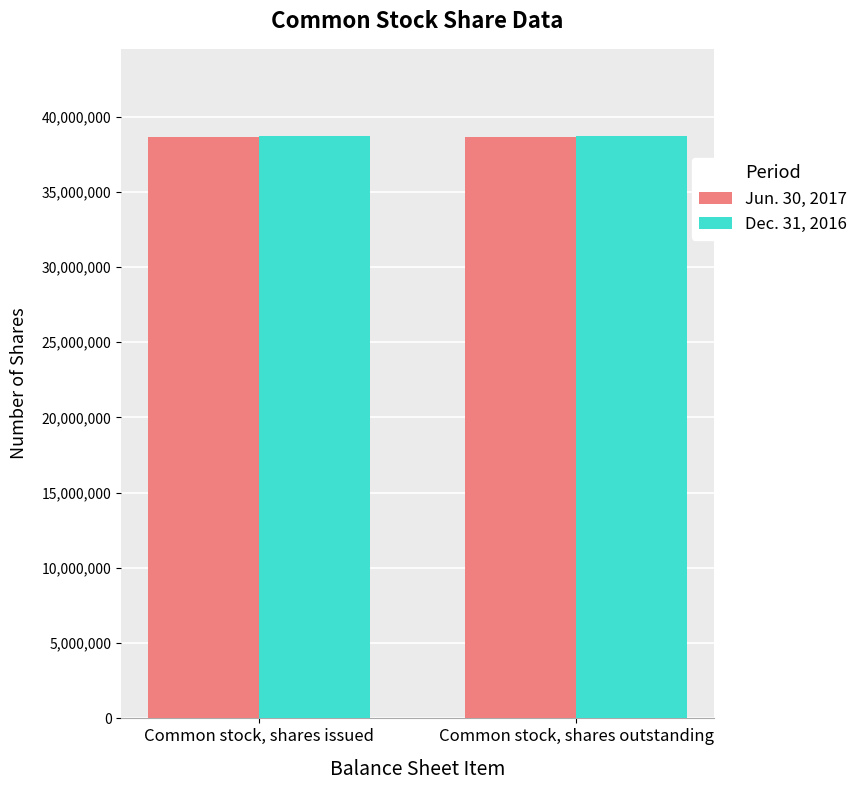

Is it true that Dec. 31, 2016 equals 38693589 at Common stock, shares outstanding?

True